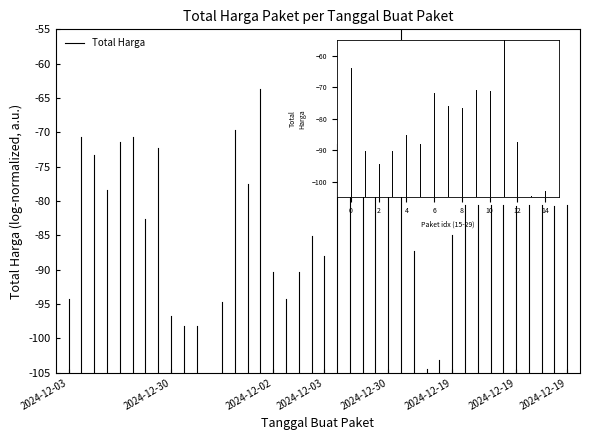

What is the difference between the values at 2024-12-03 and 2024-12-30?

41.3